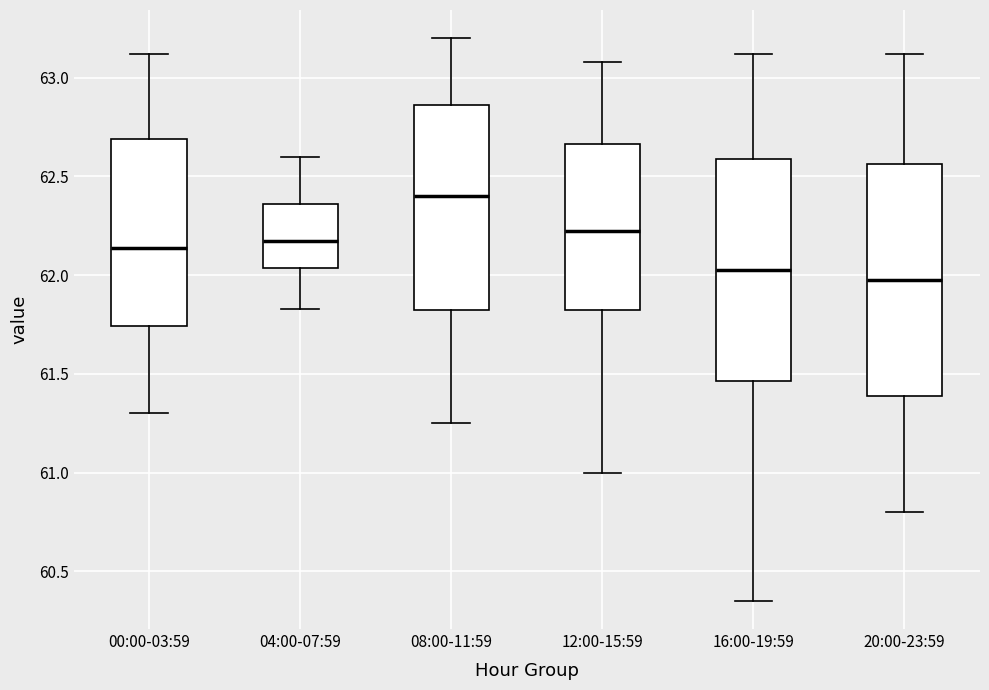

Which box has the lowest median line?

20:00-23:59